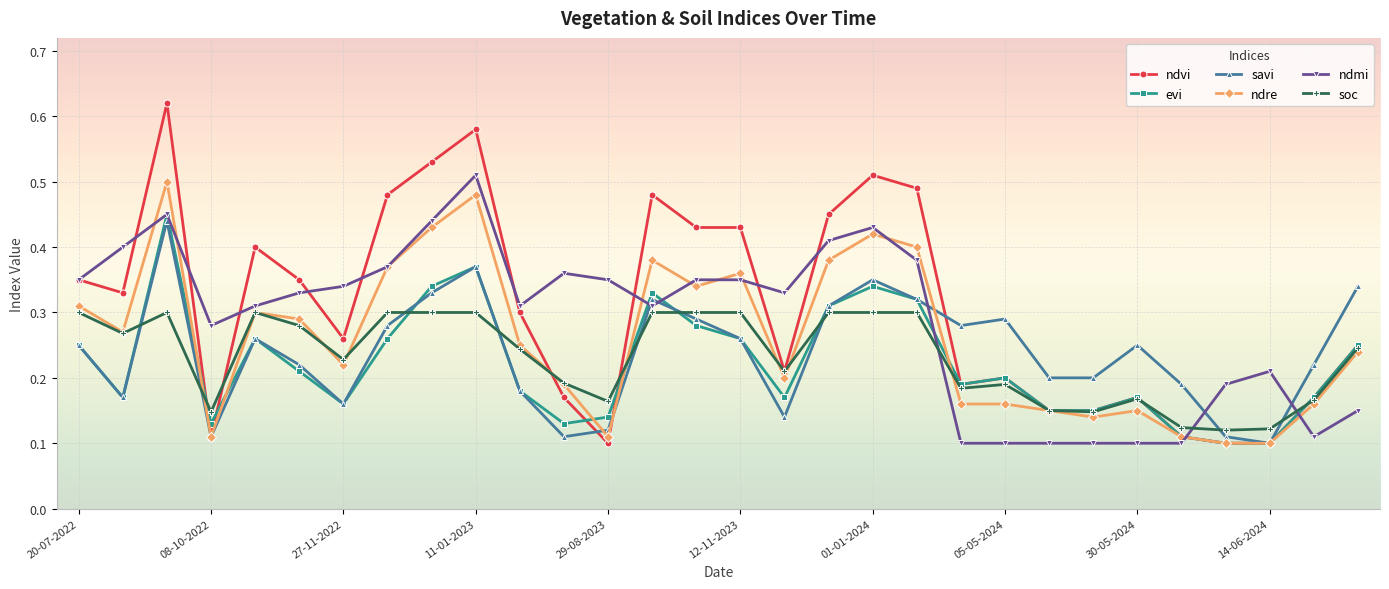

At how many categories does at least one series exceed 0?

30